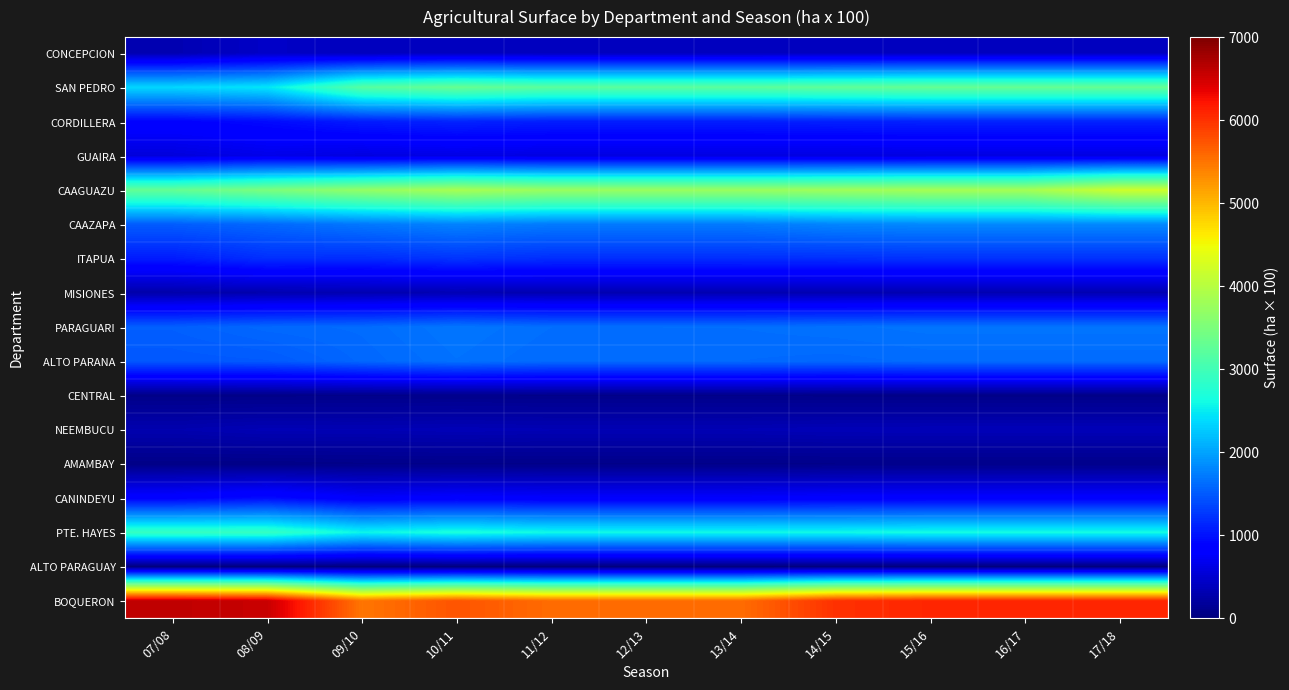

Which series has the largest total across all categories?

BOQUERON